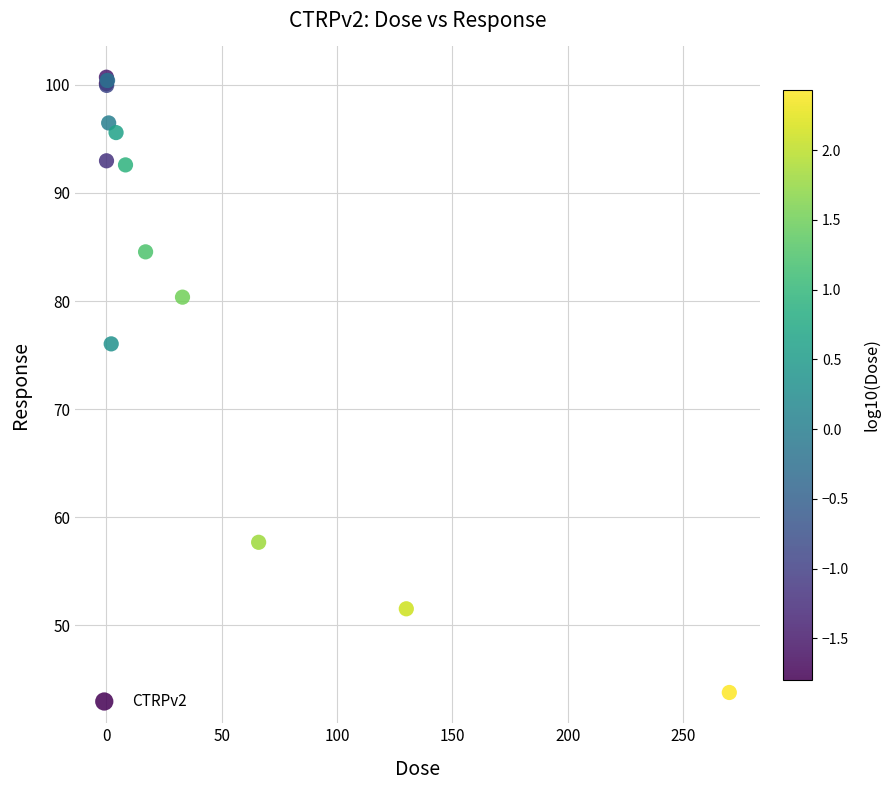

What Y value in the scatter plot is closest to 72?

76.0